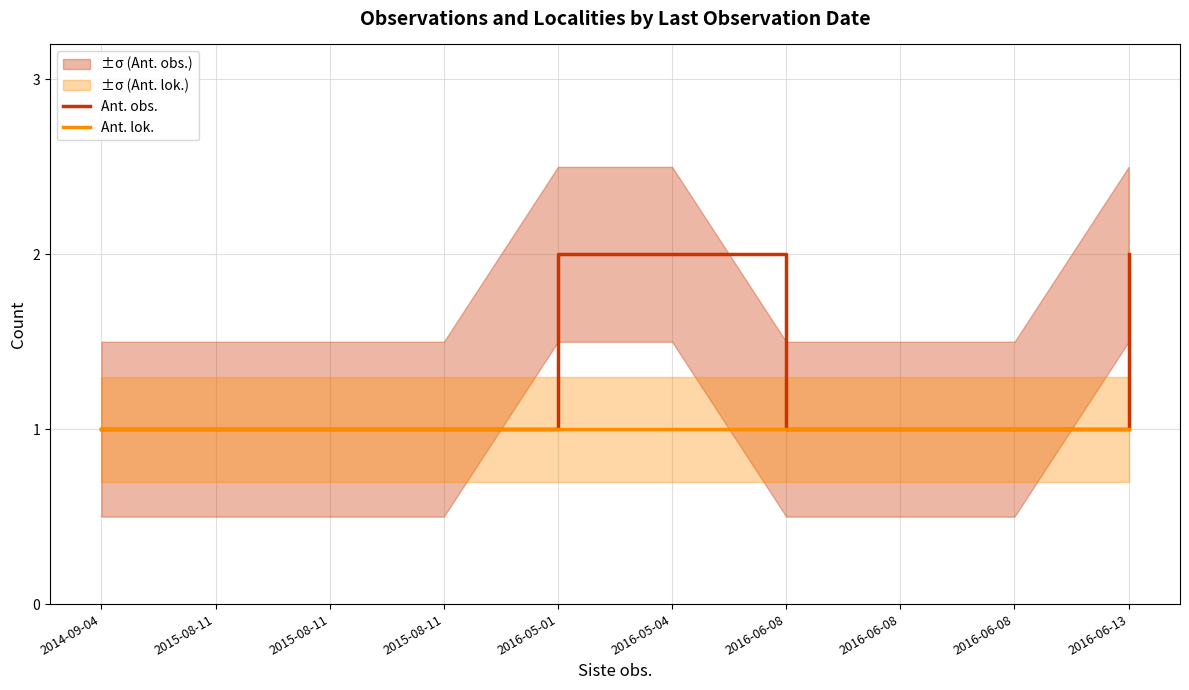

True or false: Ant. obs. and Ant. lok. cross at least once.

False